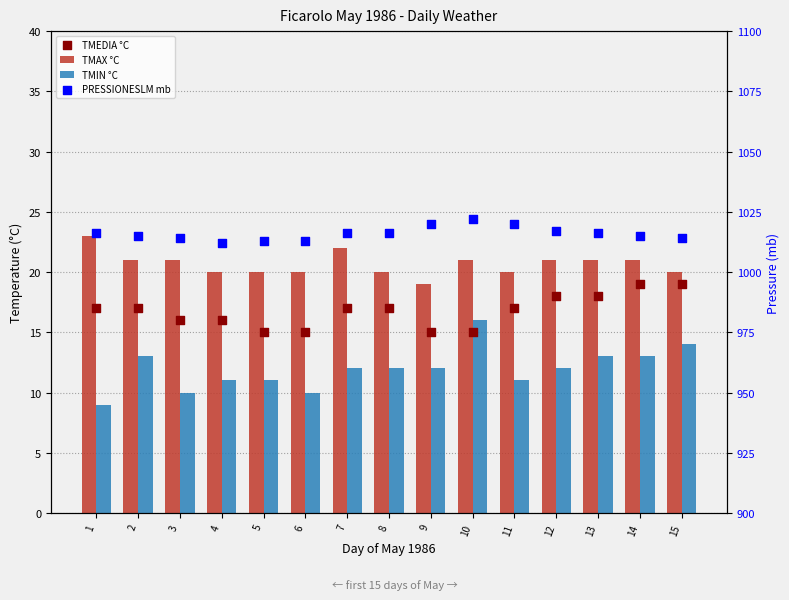

Which series has the widest spread of Y values?

PRESSIONESLM mb